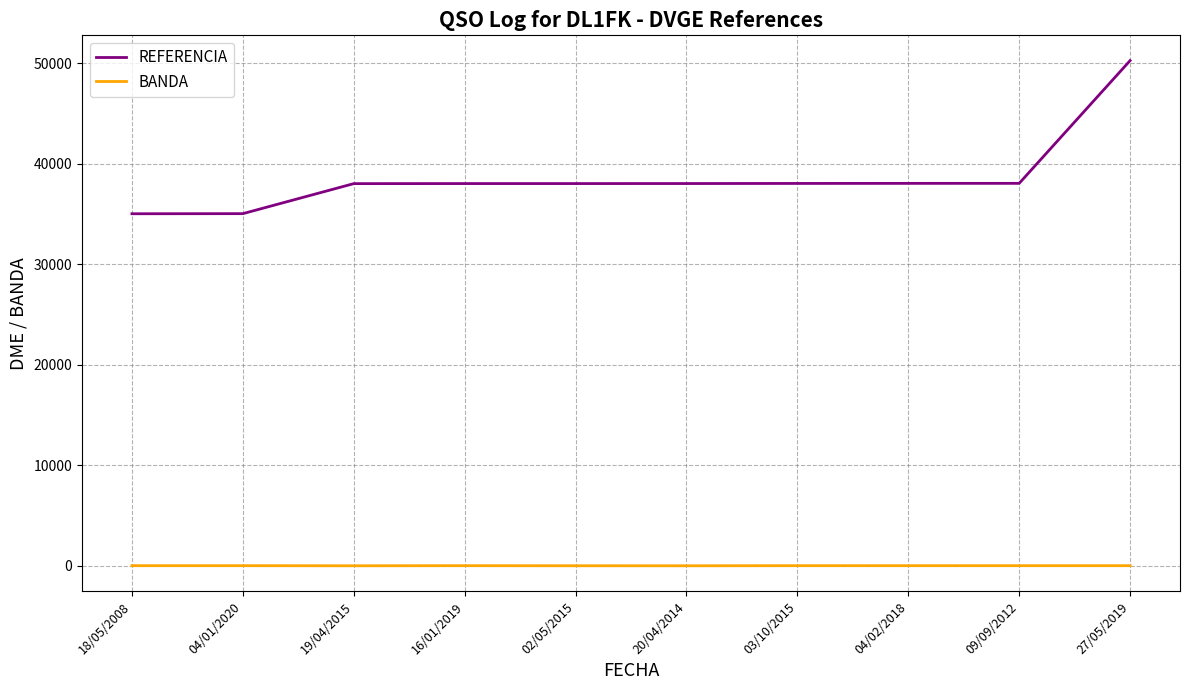

Is it true that BANDA equals 20 at 09/09/2012?

True